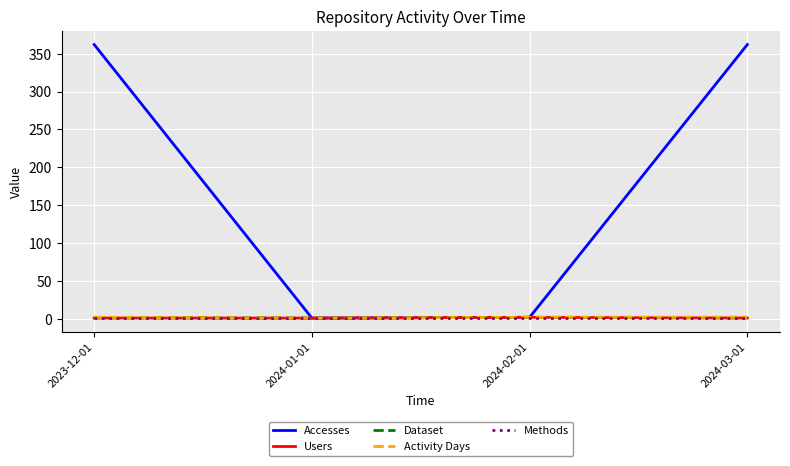

At which label does Activity Days reach its peak?

2023-12-01